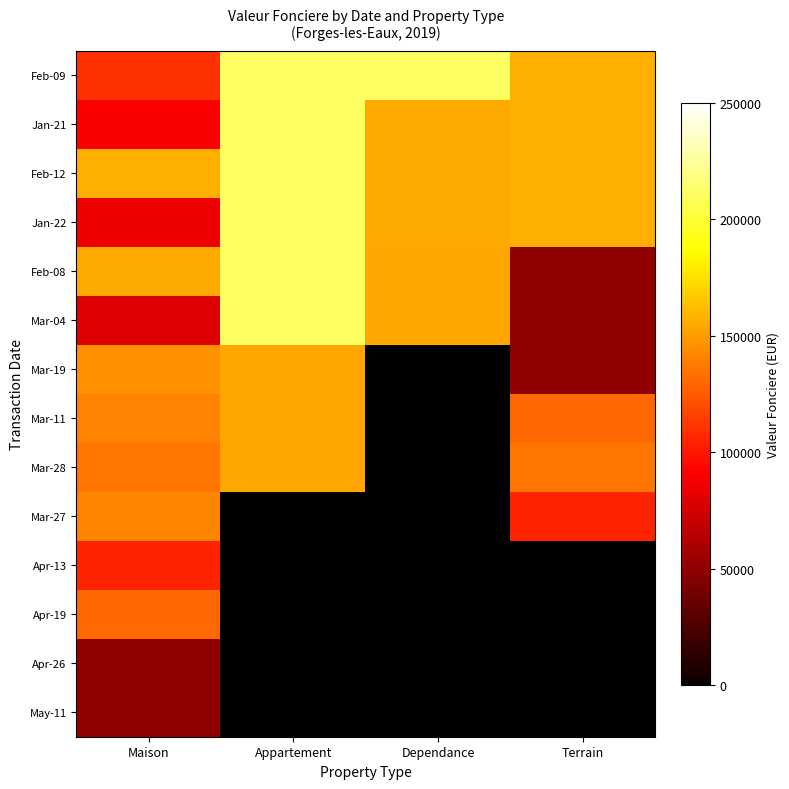

The Jan-22 series shows 155000.0 at Dependance. True or false?

True